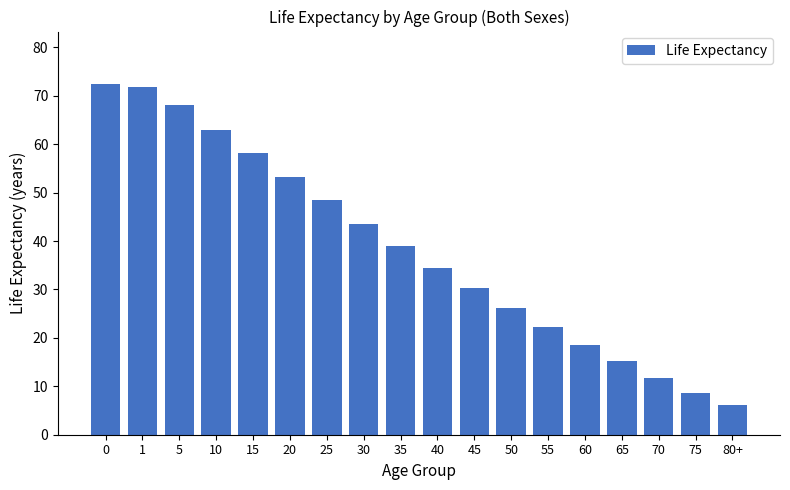

What is the difference between the maximum and minimum values?

66.2